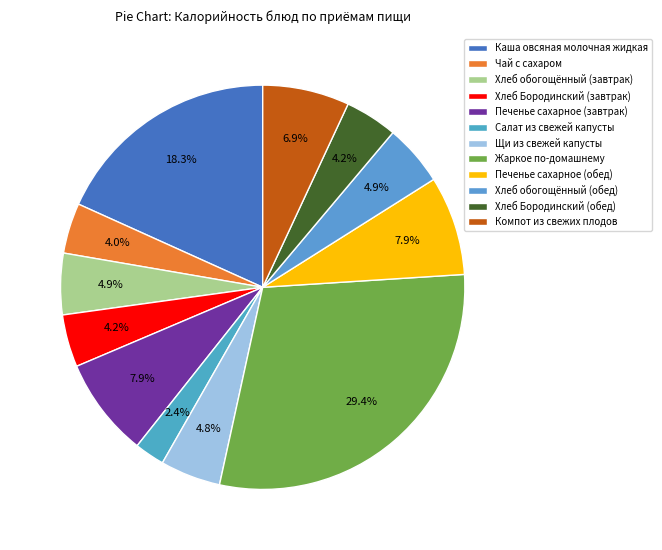

Which slice is the largest?

Жаркое по-домашнему